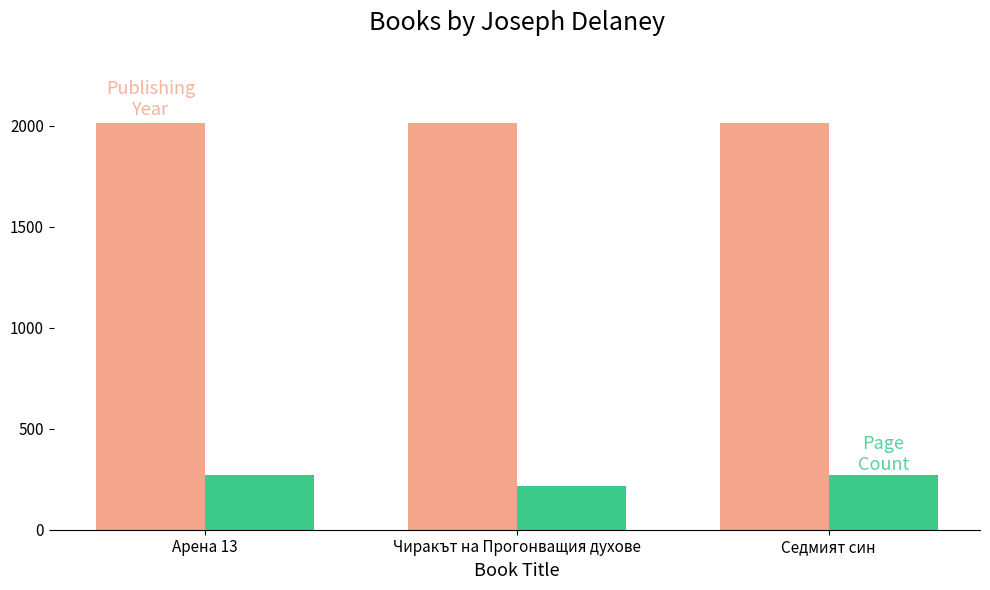

What is the smallest value displayed?

216